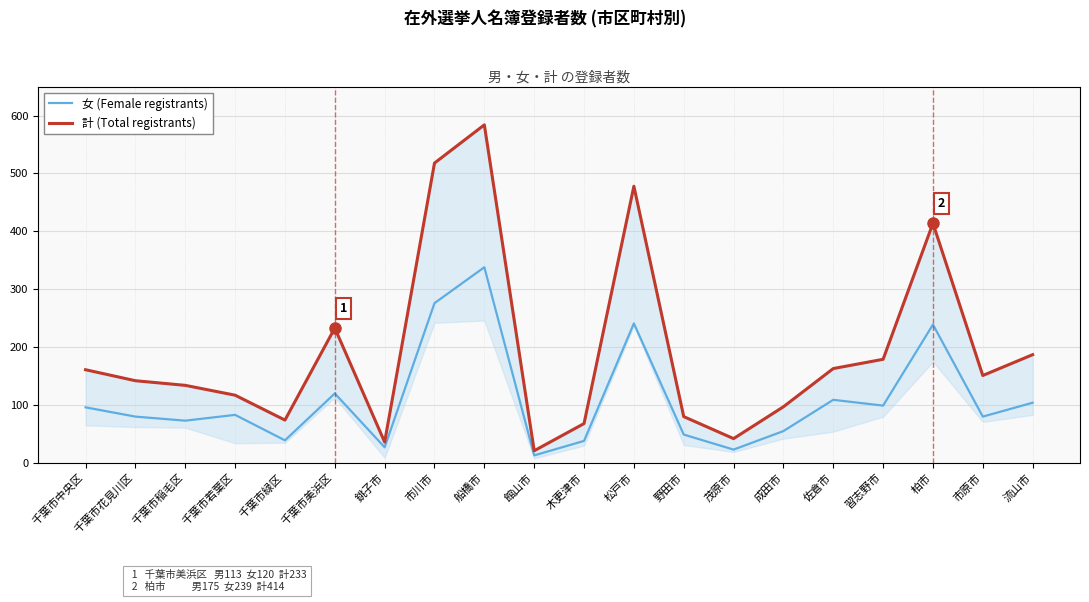

Which category has the highest value across all series?

船橋市